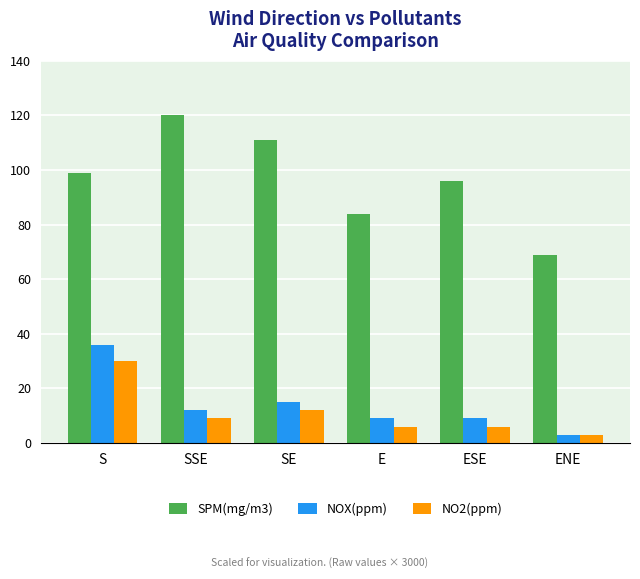

Count the SPM(mg/m3) values in the range 84 to 111.

4